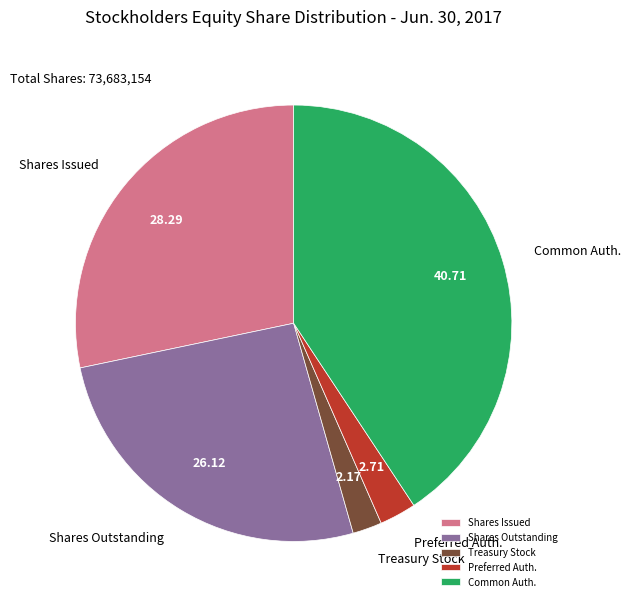

Do Shares Issued and Common Auth. together represent more than half of the pie?

Yes